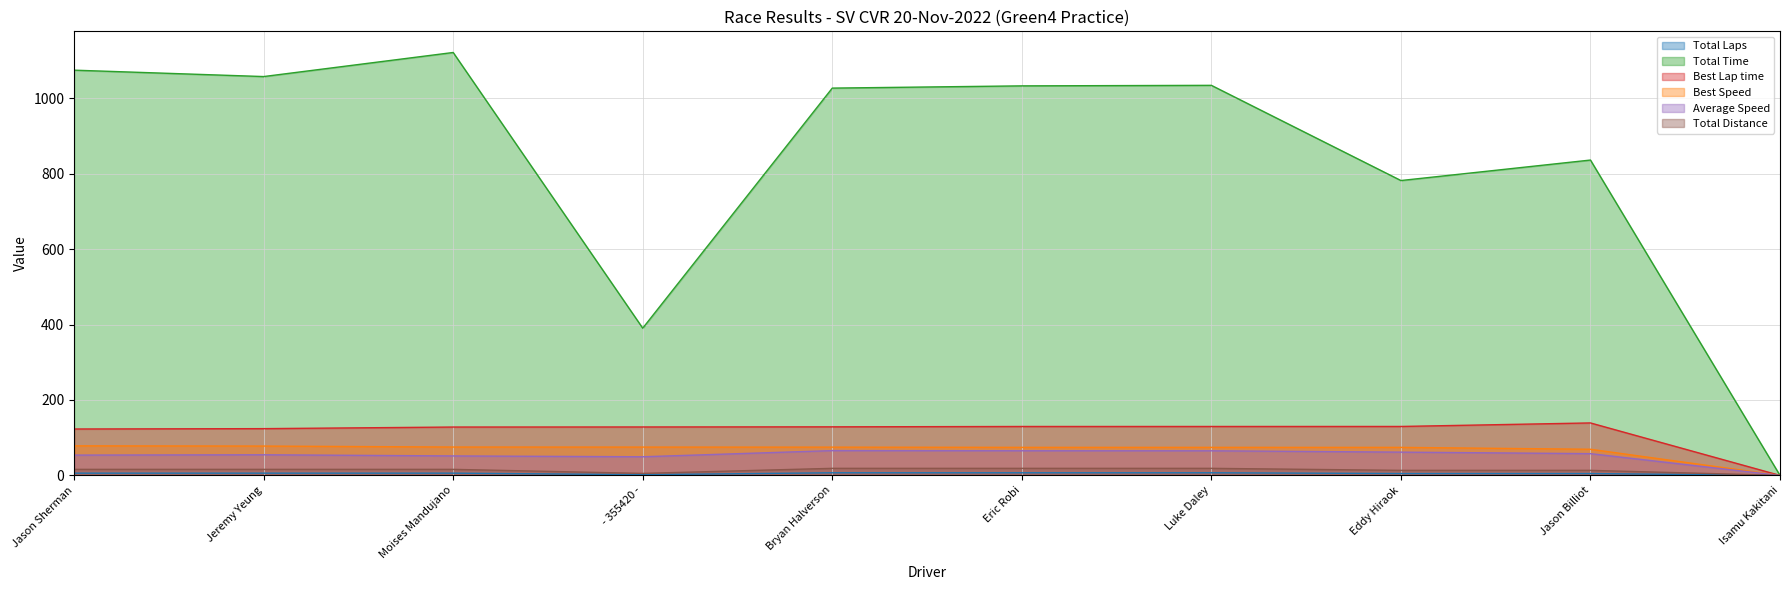

True or false: Total Laps and Best Lap time intersect in this chart.

False